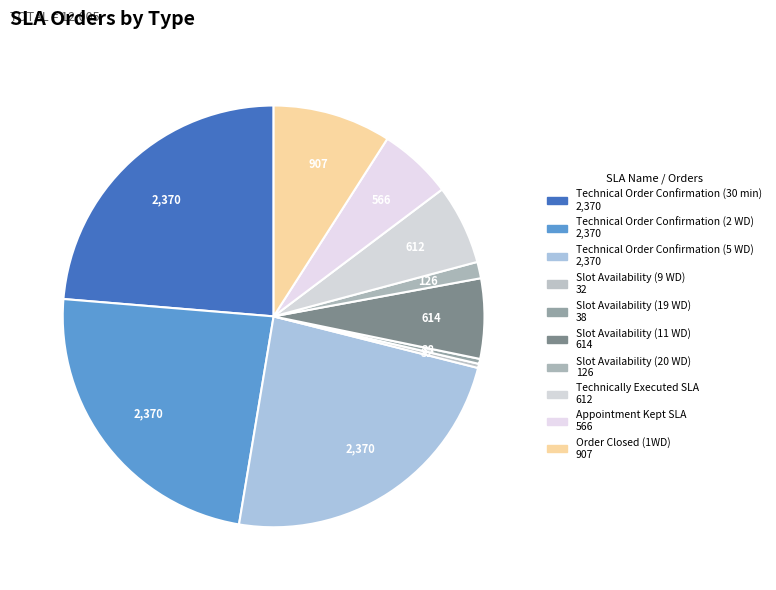

How many slices are in this pie chart?

10